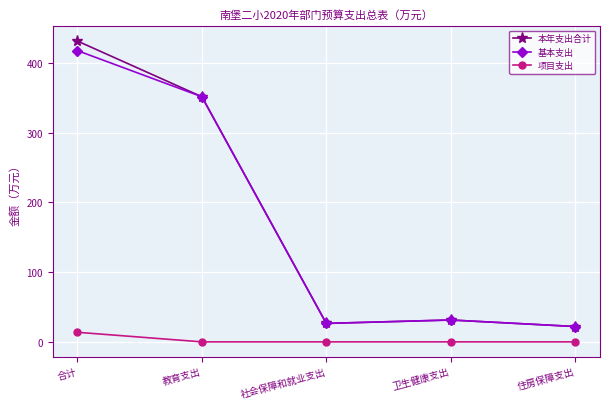

The 本年支出合计 series shows 26.5 at 社会保障和就业支出. True or false?

True